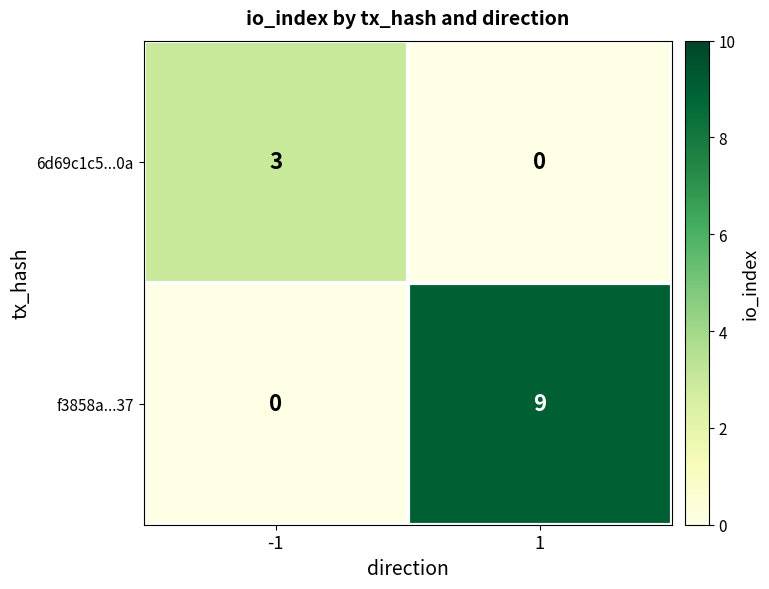

Is it true that 6d69c1c5...0a equals 1 at -1?

False